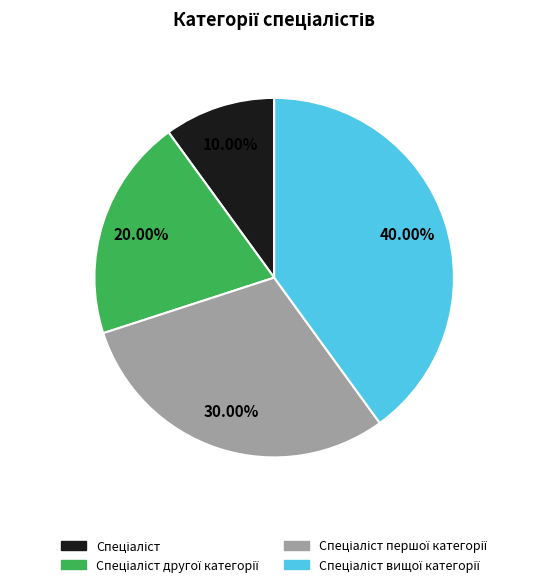

Is there a majority slice in this chart?

No